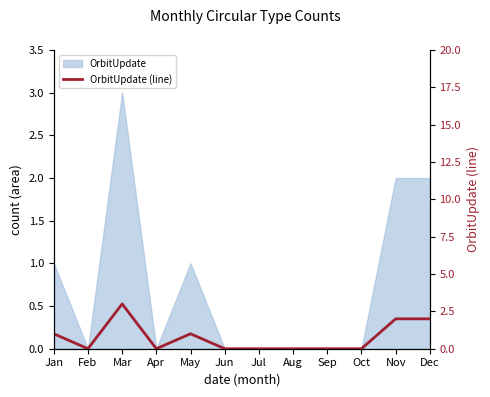

Rank the categories by value from lowest to highest.

Feb, Apr, Jun, Jul, Aug, Sep, Oct, Jan, May, Nov, Dec, Mar